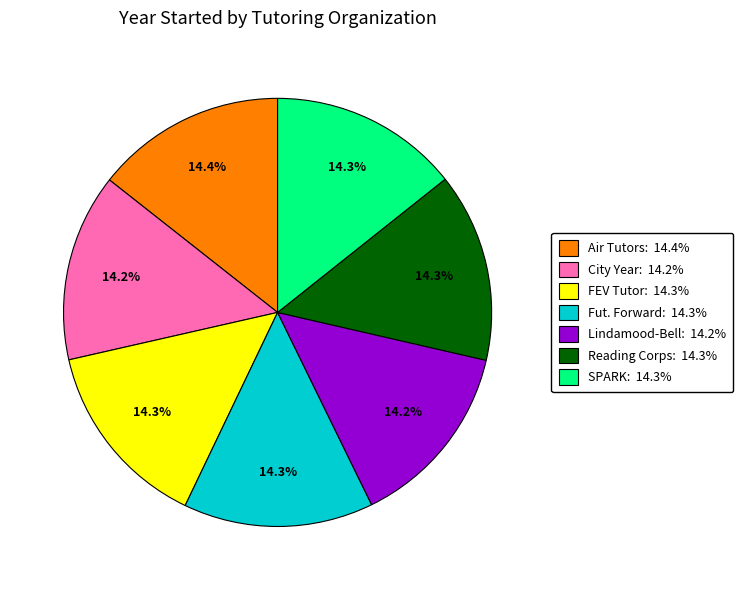

To the nearest percent, what is the average slice percentage?

14%